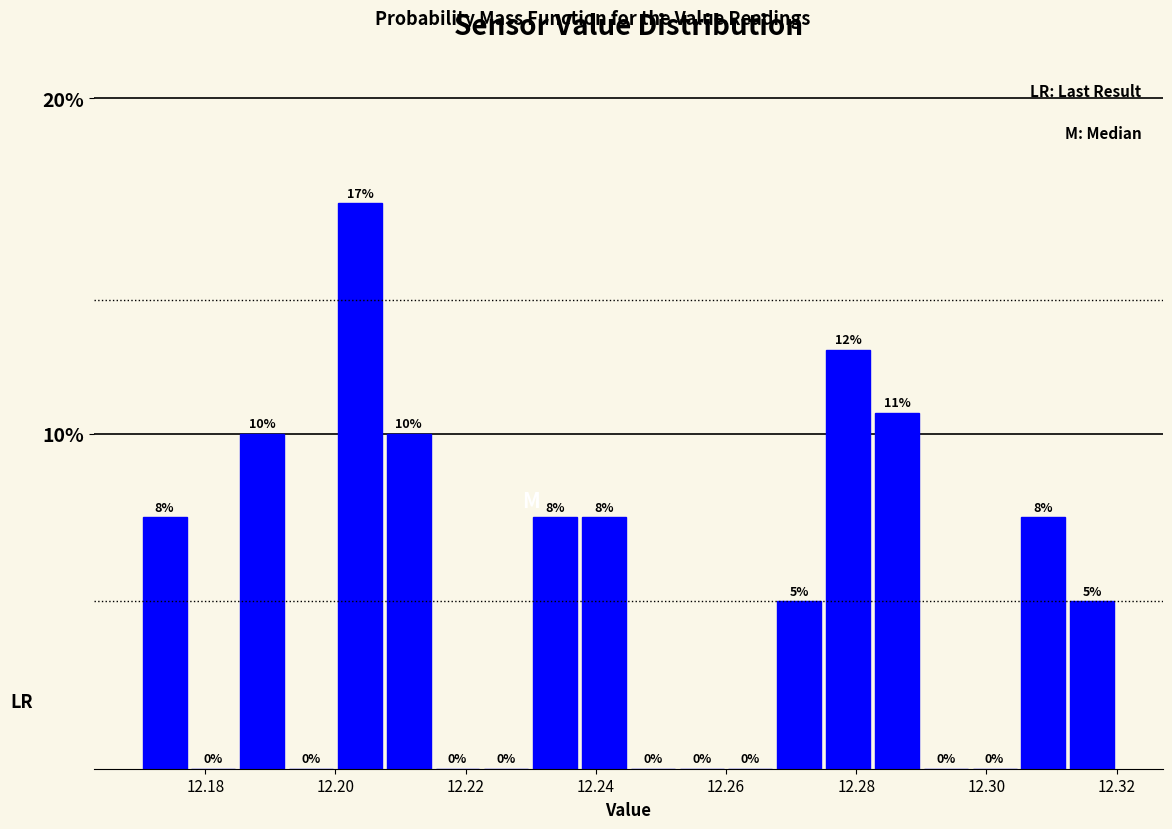

Read against the x-axis, roughly where is the centre of the tallest bar?

12.204